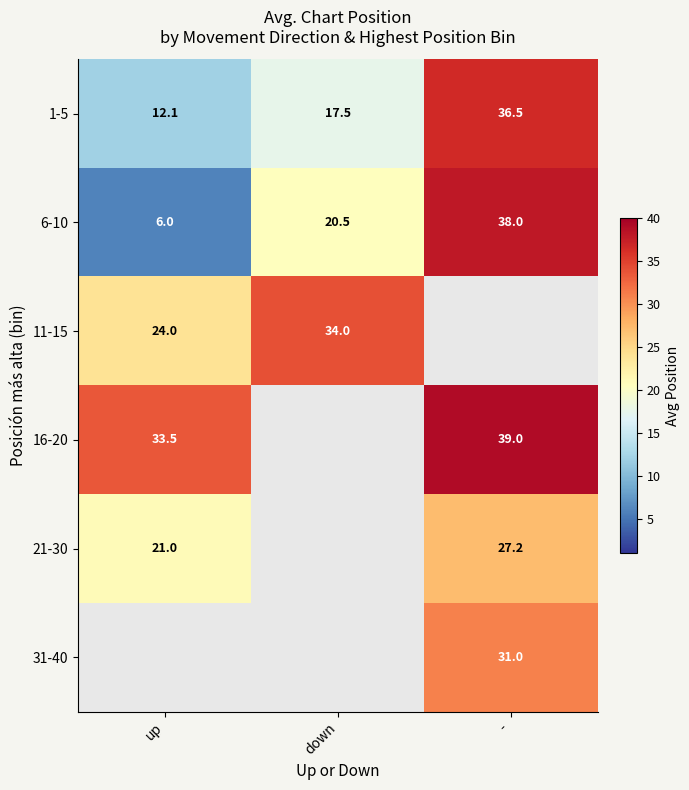

At which label does 1-5 first exceed 17?

down